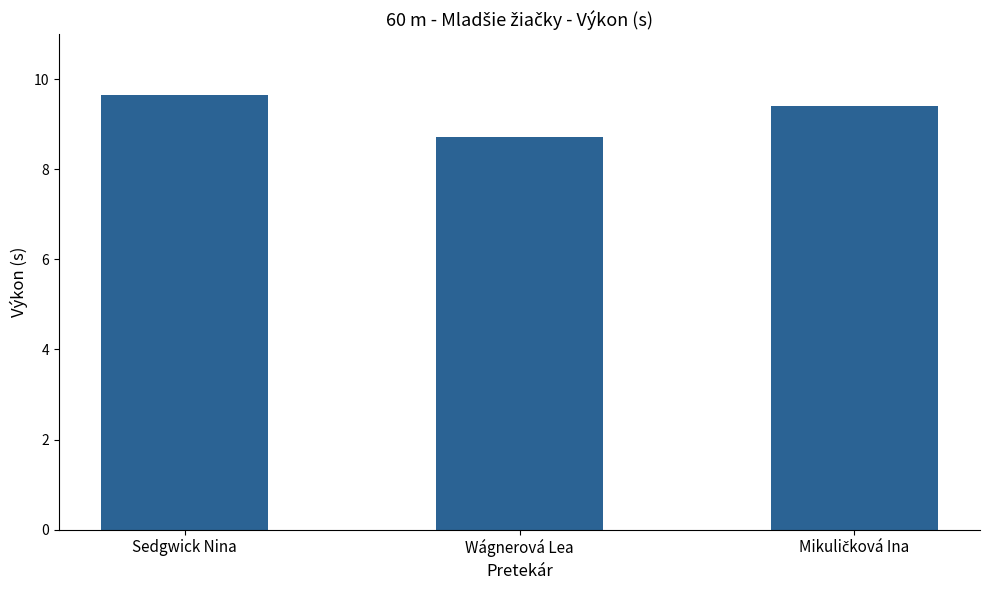

True or false: the data shows 4.9 at Sedgwick Nina.

False